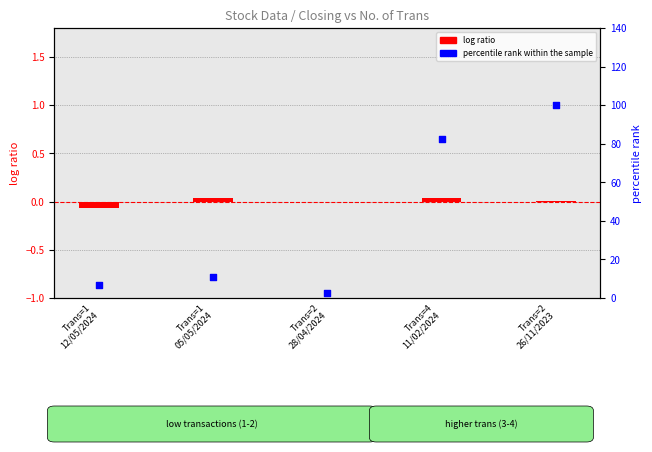

Is the value of log ratio at Trans=2
26/11/2023 greater than the value of percentile rank within the sample at Trans=2
26/11/2023?

No